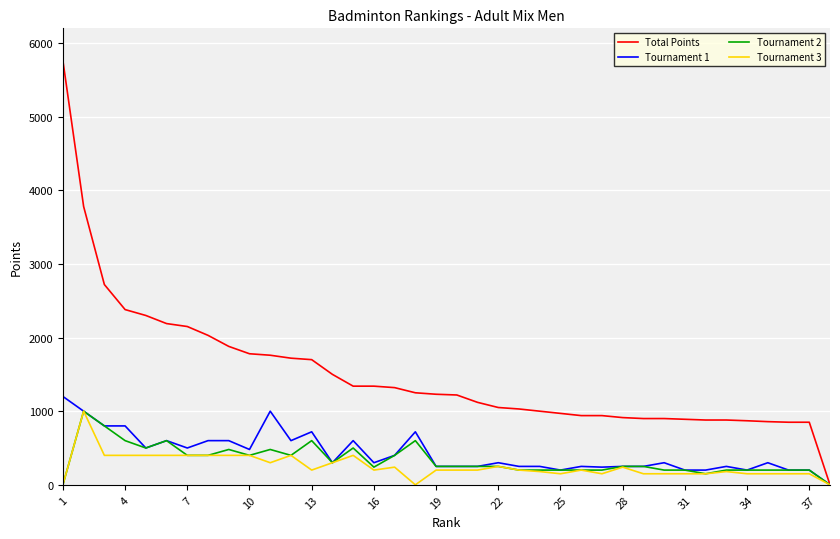

What is the greatest value displayed?

5760